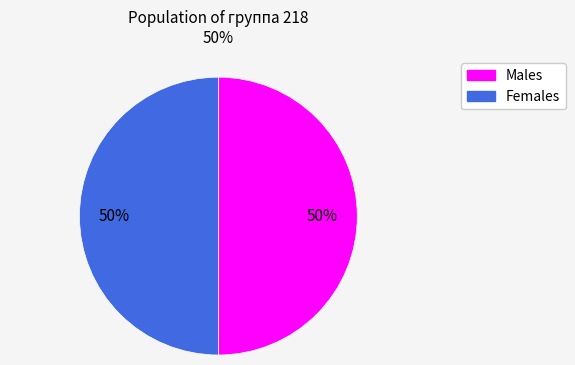

Approximately how many times larger is the value at Females compared to Males?

1.0